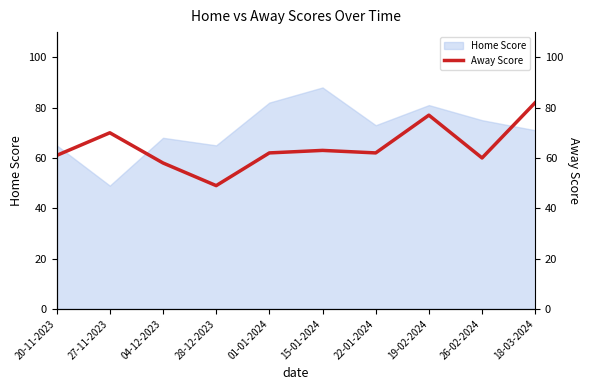

What is the lowest value of the Home Score series?

49